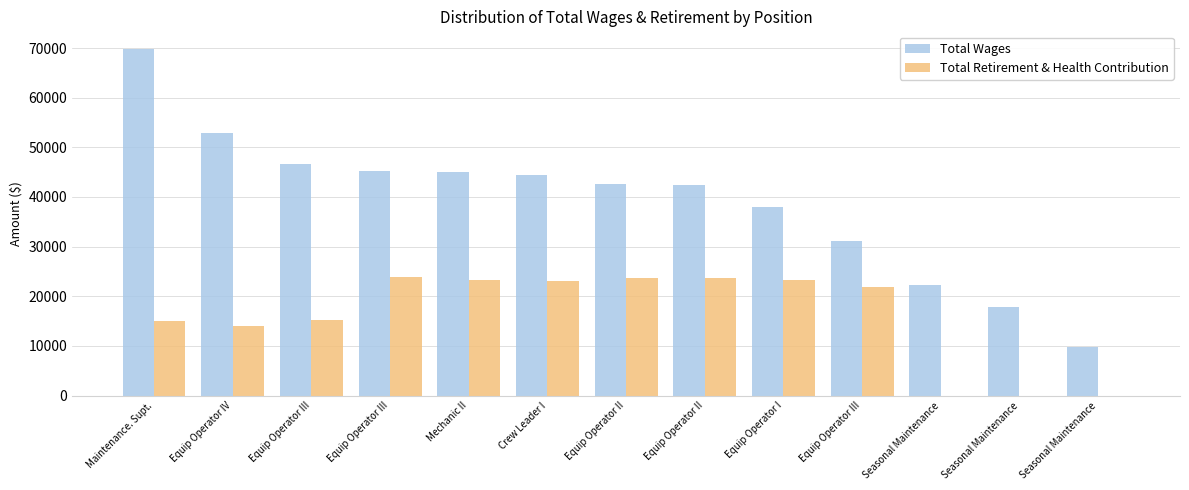

Which category has the lowest value in the Total Retirement & Health Contribution series?

Seasonal Maintenance